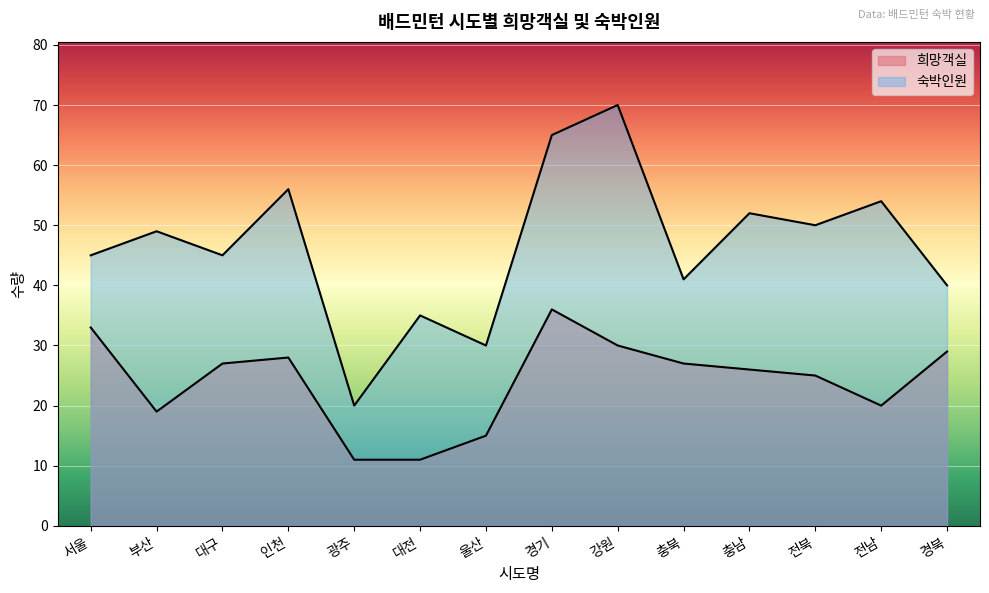

True or false: 희망객실 and 숙박인원 cross at least once.

False